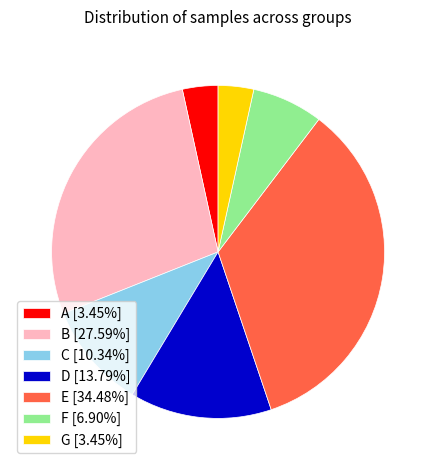

Do F [6.90%] and C [10.34%] together represent more than half of the pie?

No